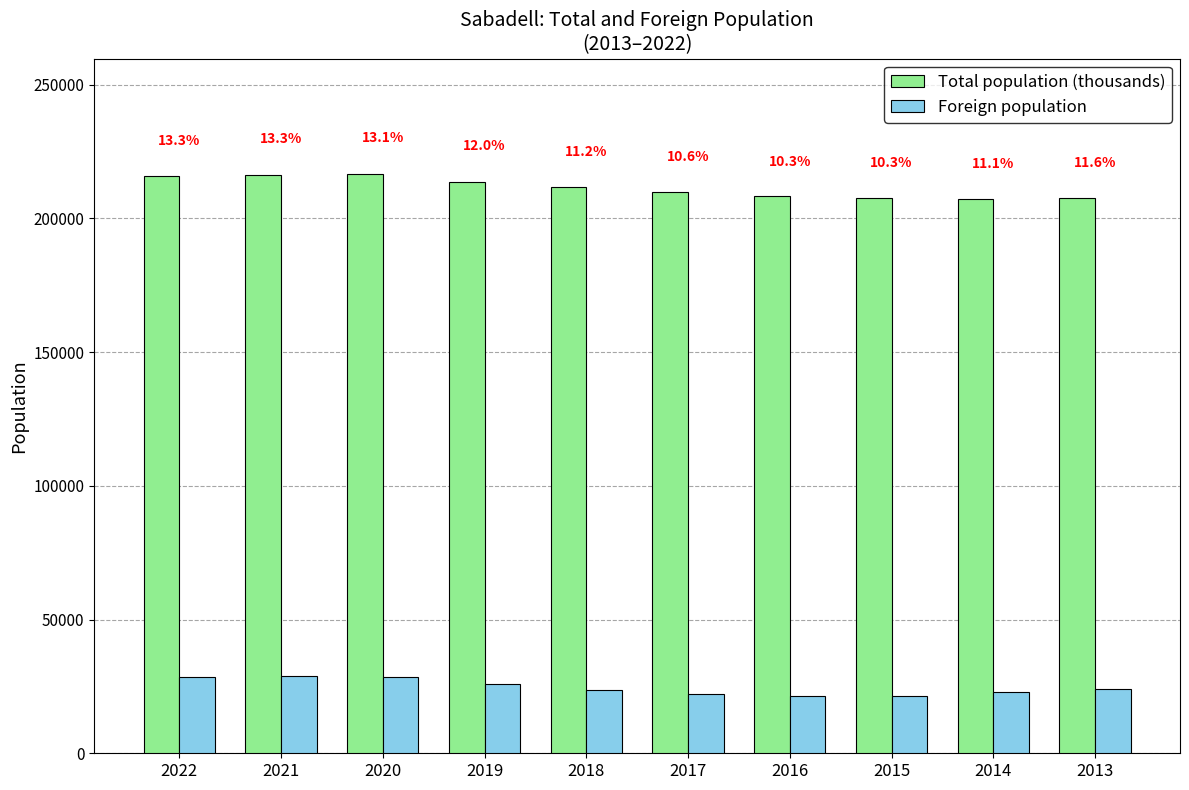

At how many categories does at least one series exceed 117321?

10